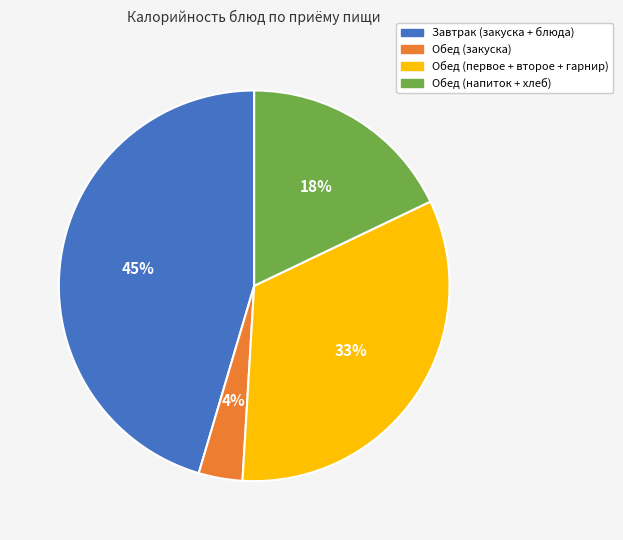

To the nearest percent, what is the average slice percentage?

25%